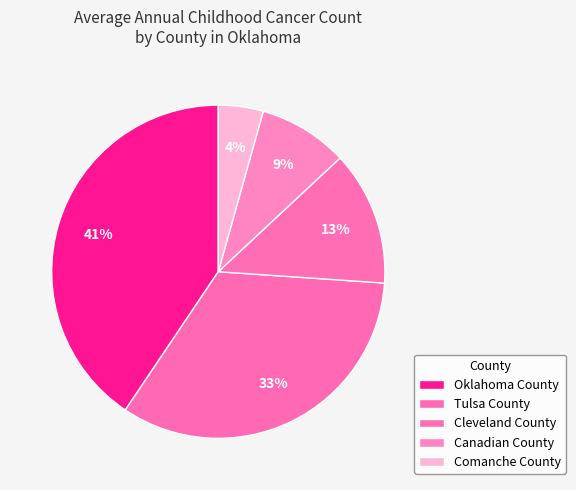

How many slices are in this pie chart?

5